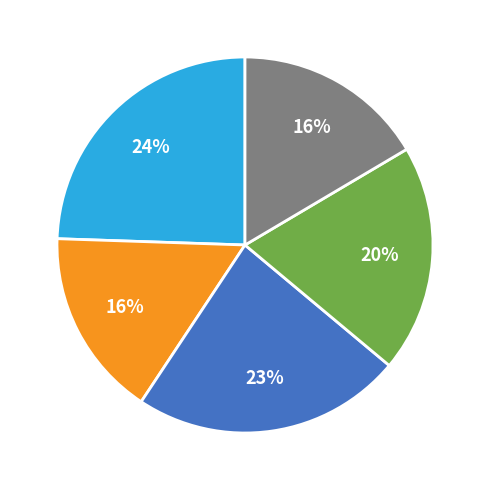

To the nearest percent, what is the average slice percentage?

20%